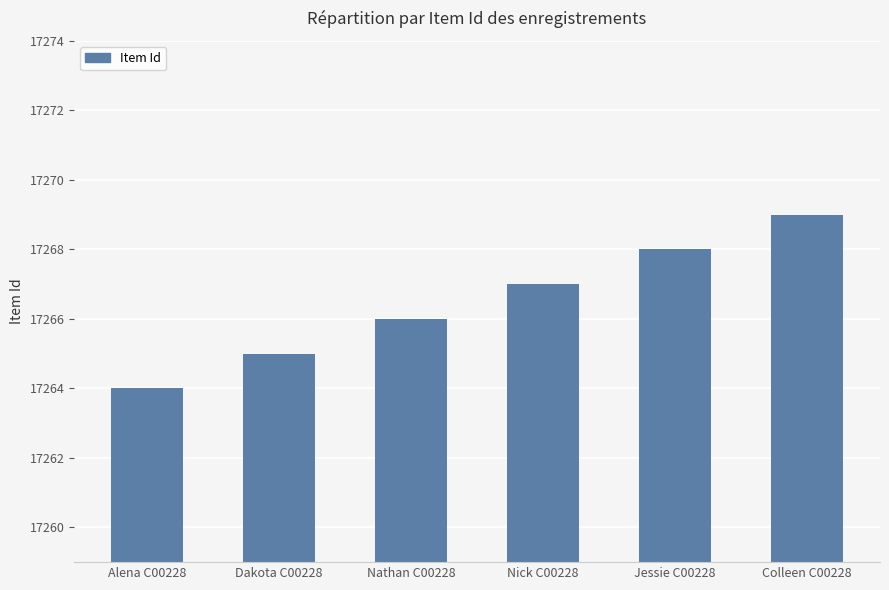

Are the bars grouped side by side (vs. stacked)?

No